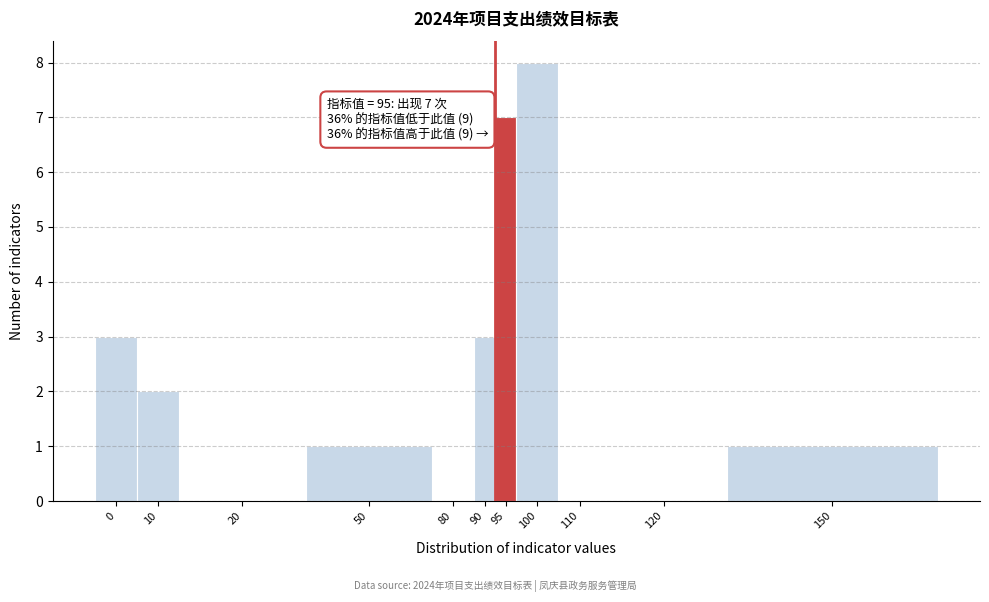

Reading right to left, list all the values displayed in this chart.

150=1	120=0	110=0	100=8	95=7	90=3	80=0	50=1	20=0	10=2	0=3